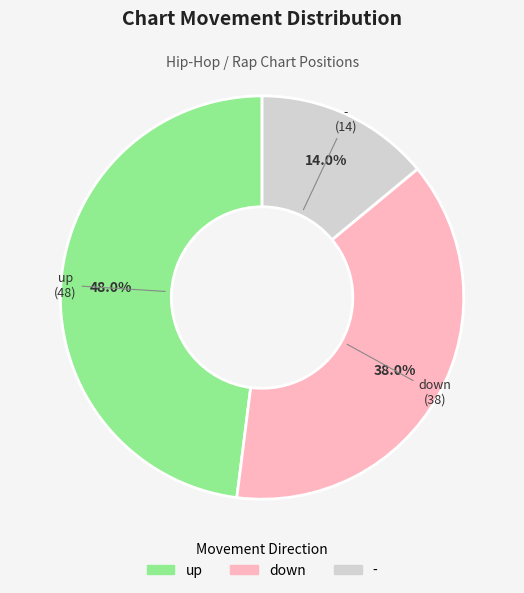

Is it true that down is 38% of the pie?

True